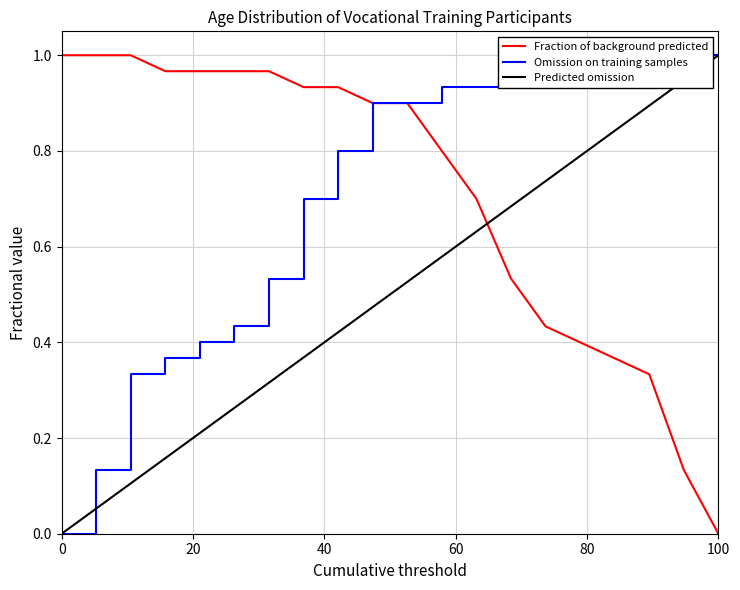

True or false: Omission on training samples has a value of -0.6 at 0.

False